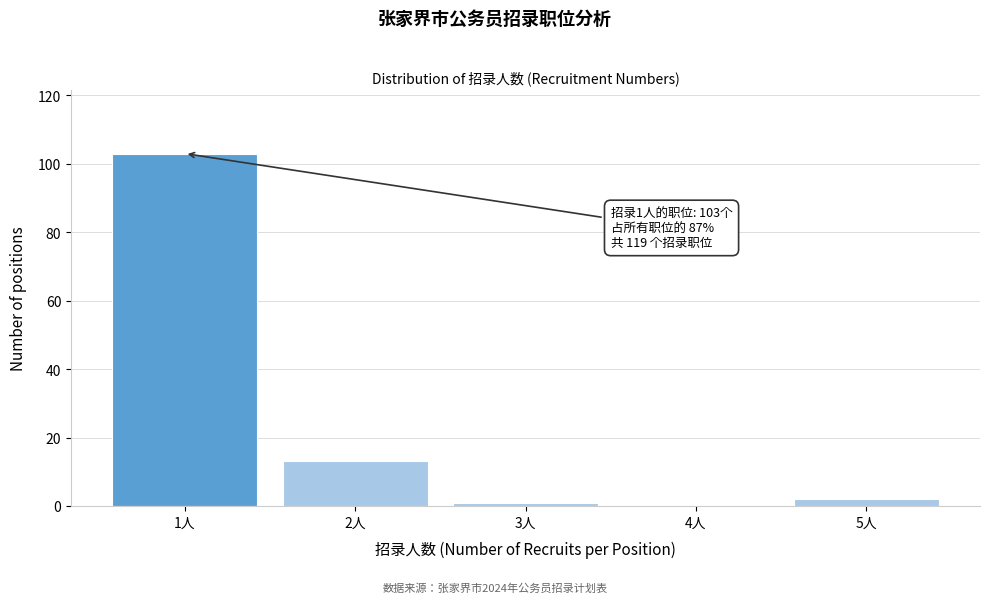

Reading left to right, transcribe all the data shown in this chart.

1人=103	2人=13	3人=1	4人=0	5人=2